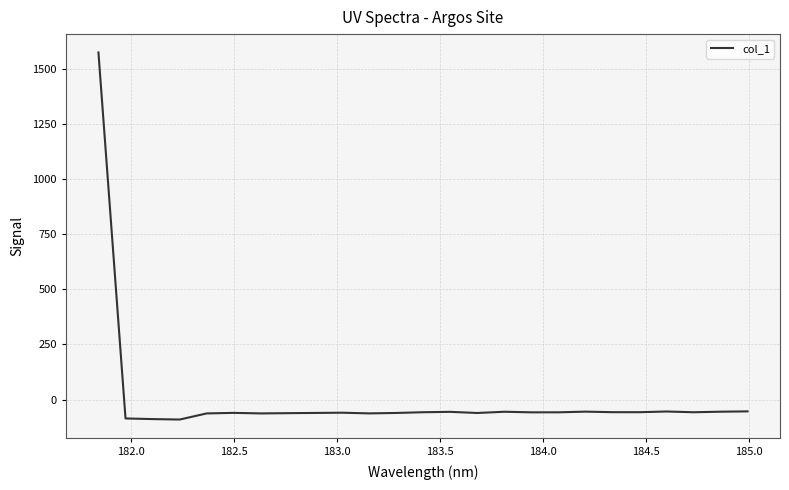

Does the chart have visible grid lines?

Yes